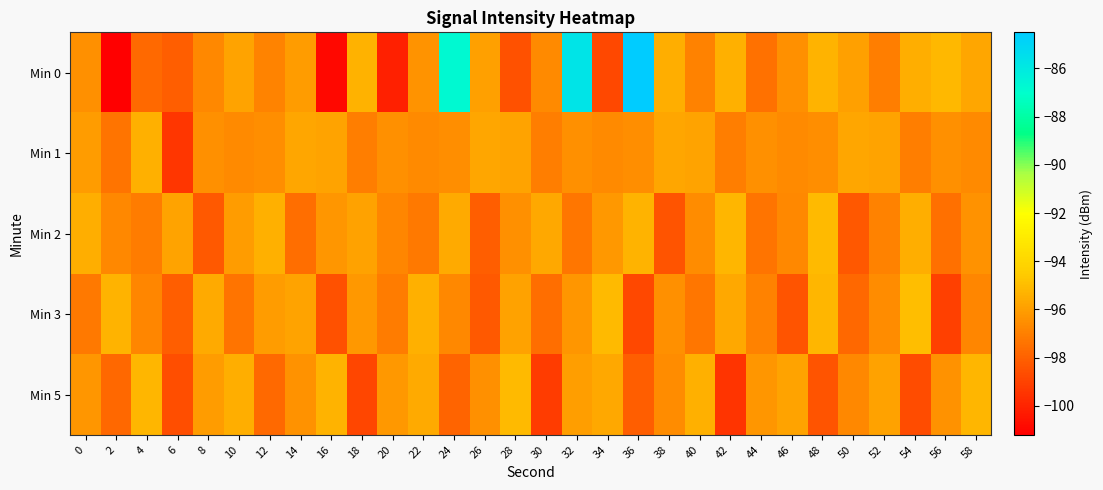

Reading left to right, list all the values displayed in this chart.

Min 0: 0=-96.5	2=-101.2	4=-97.7	6=-98.1	8=-96.7	10=-95.8	12=-96.9	14=-96.1	16=-100.9	18=-95.4	20=-100.1	22=-96.4	24=-86.7	26=-96.0	28=-98.5	30=-96.7	32=-85.7	34=-98.8	36=-84.5	38=-95.5	40=-96.9	42=-95.4	44=-97.5	46=-96.5	48=-95.3	50=-95.9	52=-97.1	54=-95.5	56=-95.2	58=-95.7
Min 1: 0=-96.1	2=-97.4	4=-95.4	6=-99.4	8=-96.5	10=-96.6	12=-96.6	14=-95.8	16=-95.8	18=-97.0	20=-96.5	22=-96.6	24=-96.6	26=-95.8	28=-95.8	30=-97.0	32=-96.5	34=-96.6	36=-96.6	38=-95.8	40=-95.8	42=-97.0	44=-96.5	46=-96.6	48=-96.6	50=-95.8	52=-95.8	54=-97.0	56=-96.5	58=-96.6
Min 2: 0=-95.5	2=-96.7	4=-97.1	6=-95.8	8=-98.2	10=-96.1	12=-95.4	14=-97.6	16=-96.3	18=-95.9	20=-96.8	22=-97.2	24=-95.6	26=-98.1	28=-96.5	30=-95.7	32=-97.3	34=-96.2	36=-95.3	38=-98.4	40=-96.6	42=-95.2	44=-97.4	46=-96.7	48=-95.1	50=-98.3	52=-96.9	54=-95.5	56=-97.5	58=-96.4
Min 3: 0=-97.2	2=-95.3	4=-96.8	6=-98.1	8=-95.6	10=-97.4	12=-96.1	14=-95.8	16=-98.5	18=-96.2	20=-97.1	22=-95.4	24=-96.7	26=-98.2	28=-95.9	30=-97.6	32=-96.3	34=-95.1	36=-98.8	38=-96.5	40=-97.3	42=-95.7	44=-96.9	46=-98.4	48=-95.2	50=-97.8	52=-96.6	54=-95.0	56=-99.1	58=-96.8
Min 5: 0=-96.3	2=-97.8	4=-95.2	6=-98.6	8=-96.1	10=-95.5	12=-97.7	14=-96.4	16=-95.3	18=-98.9	20=-96.2	22=-95.6	24=-97.9	26=-96.5	28=-95.1	30=-99.2	32=-96.0	34=-95.7	36=-98.1	38=-96.6	40=-95.4	42=-99.5	44=-96.3	46=-95.8	48=-98.4	50=-96.7	52=-95.9	54=-98.7	56=-96.4	58=-95.2